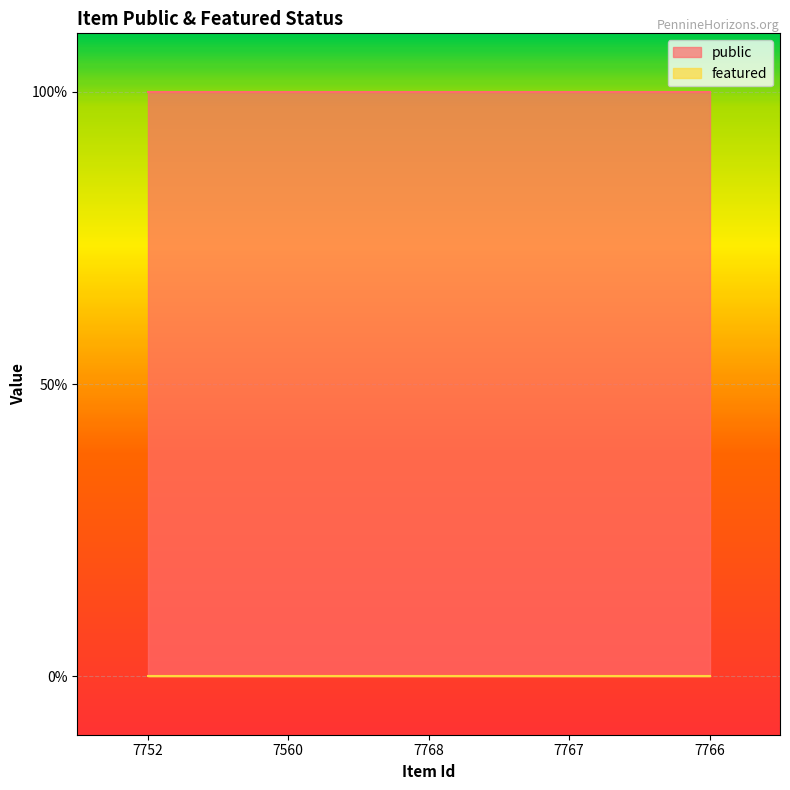

Which series has the largest total across all categories?

public